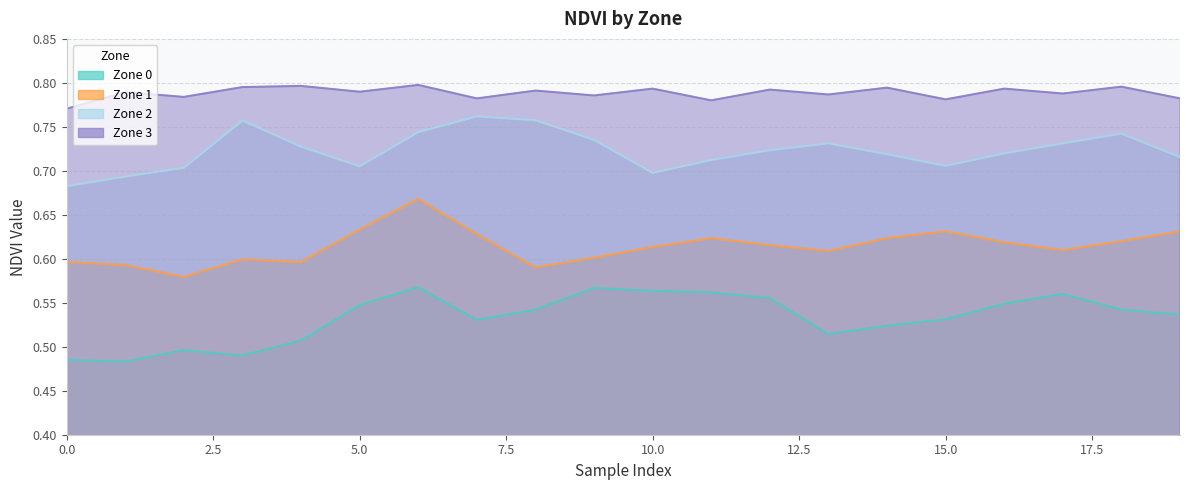

True or false: zone_0_ndvi has a value of 0.3 at 16.

False